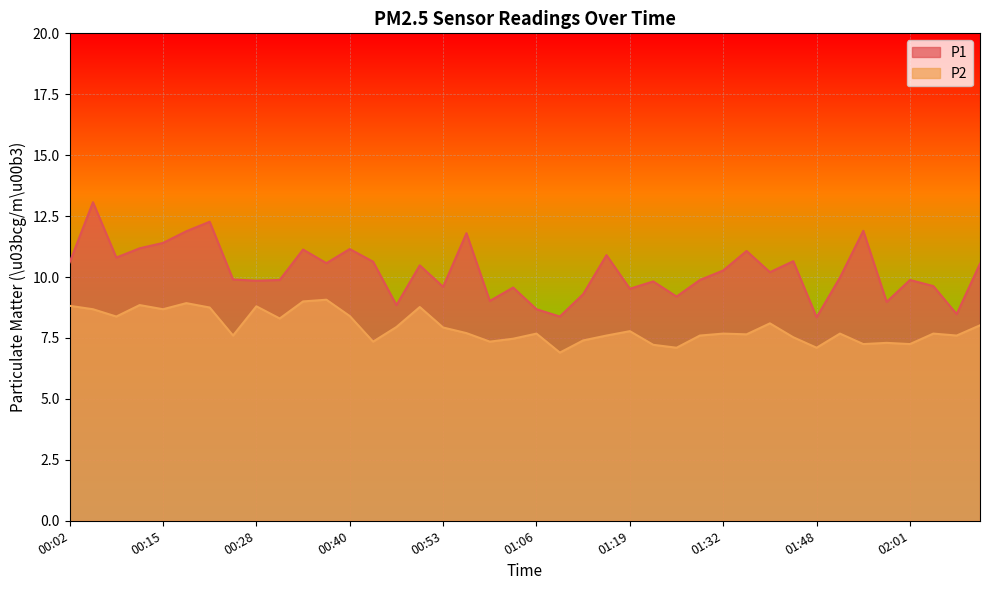

At which category does P1 reach its first local peak?

00:05